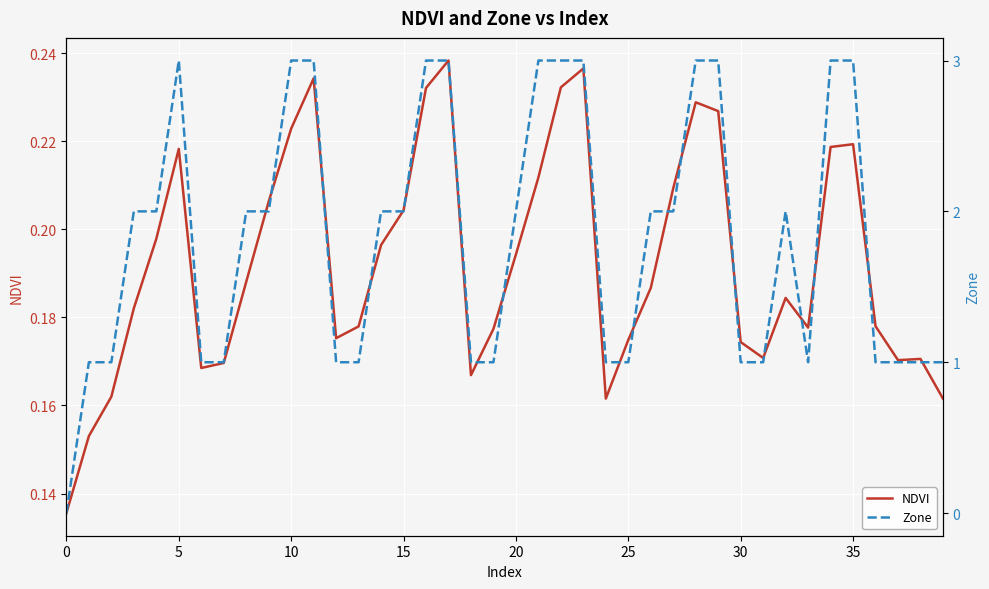

How many lines are shown in the chart?

2